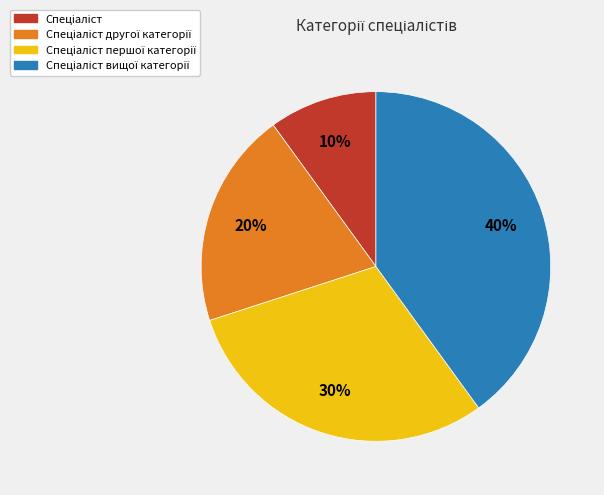

Is there a majority slice in this chart?

No